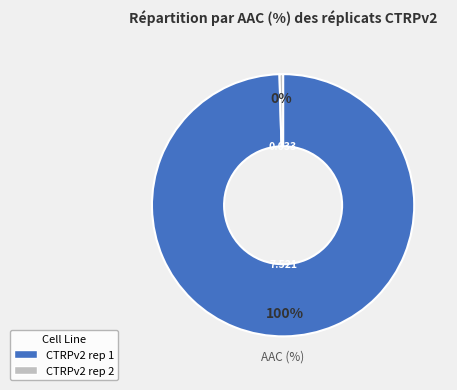

Do CTRPv2 rep 2 and CTRPv2 rep 1 together represent more than half of the pie?

Yes